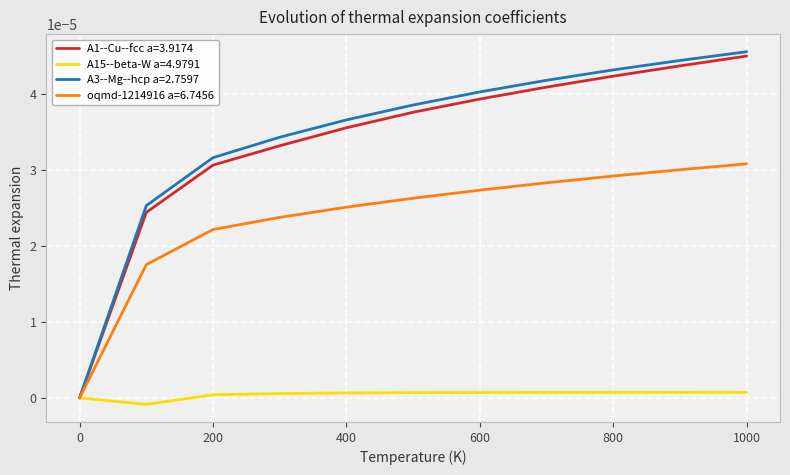

Which series has the largest range (max minus min)?

A3--Mg--hcp a=2.7597